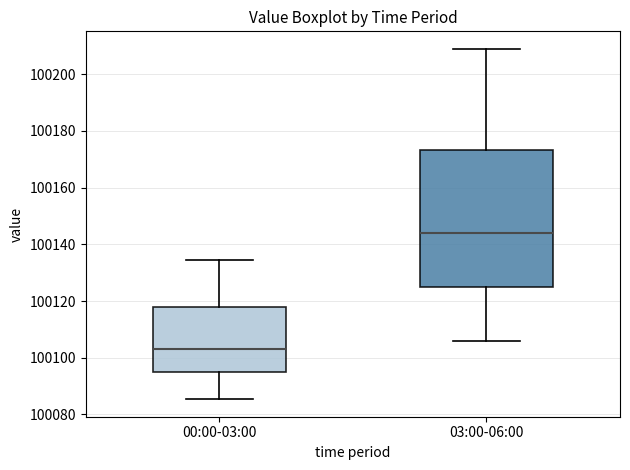

Reading left to right, transcribe this box plot: for each box, give where its median line is, the range the box spans, and where its two whiskers end, as read against the y-axis. The values are not printed on the chart, so give them approximately, as read against the axis.

00:00-03:00: median 100104, box 100094 to 100118, whiskers 100086 to 100134
03:00-06:00: median 100144, box 100124 to 100174, whiskers 100106 to 100208